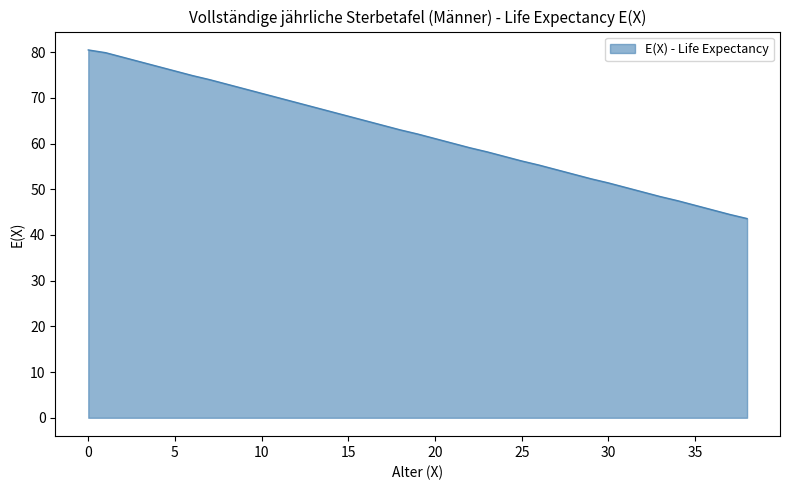

What is the minimum value shown in the chart?

43.6